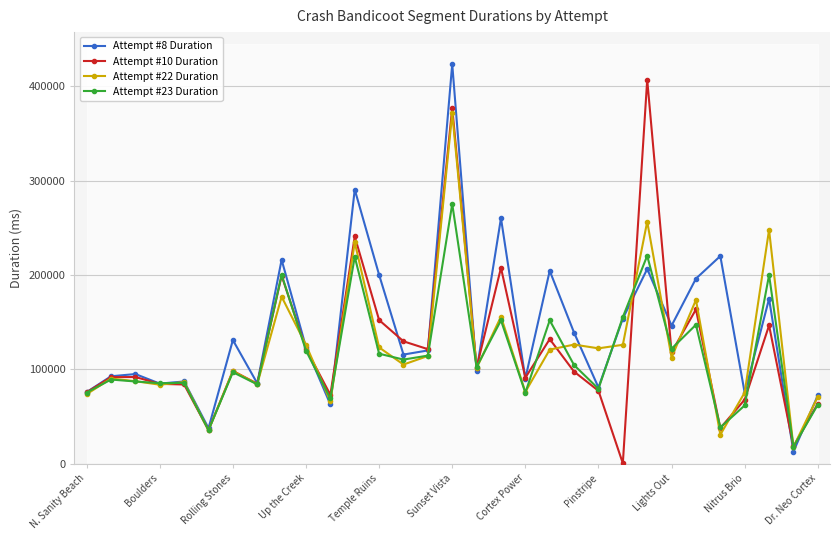

The Attempt #8 Duration series shows 80777 at Pinstripe. True or false?

True